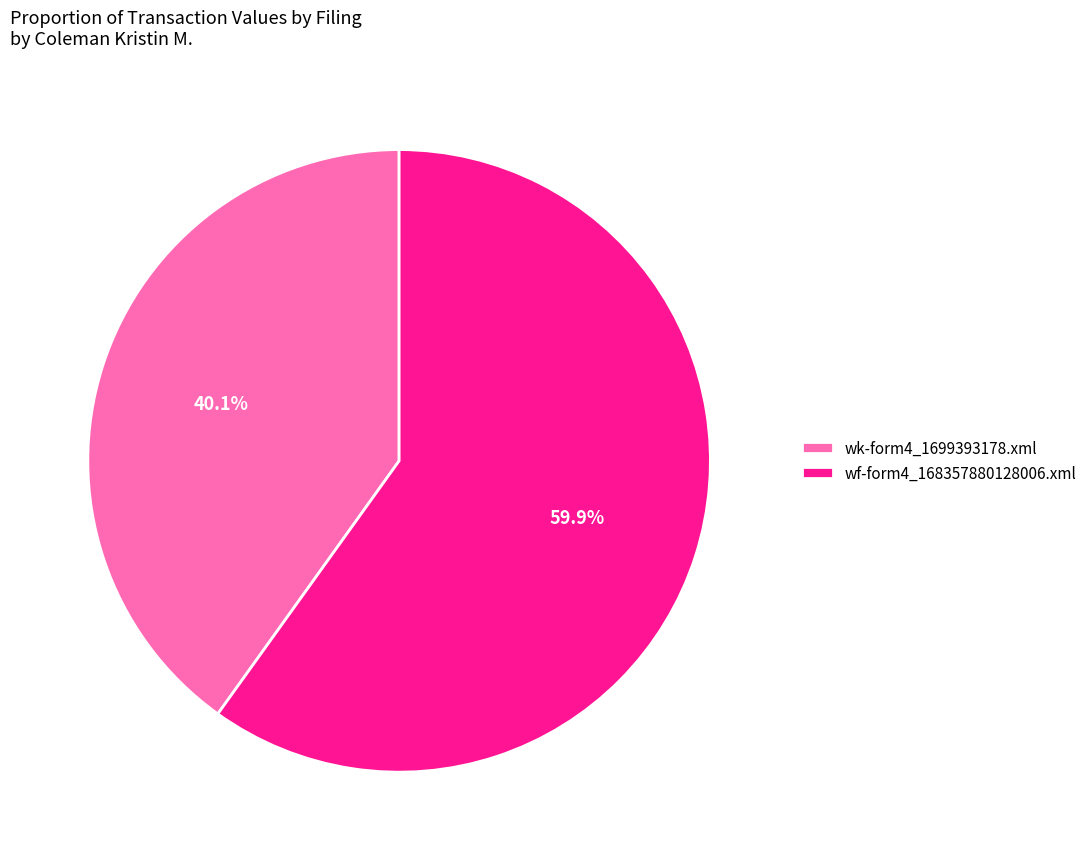

Count the number of slices in the pie.

2